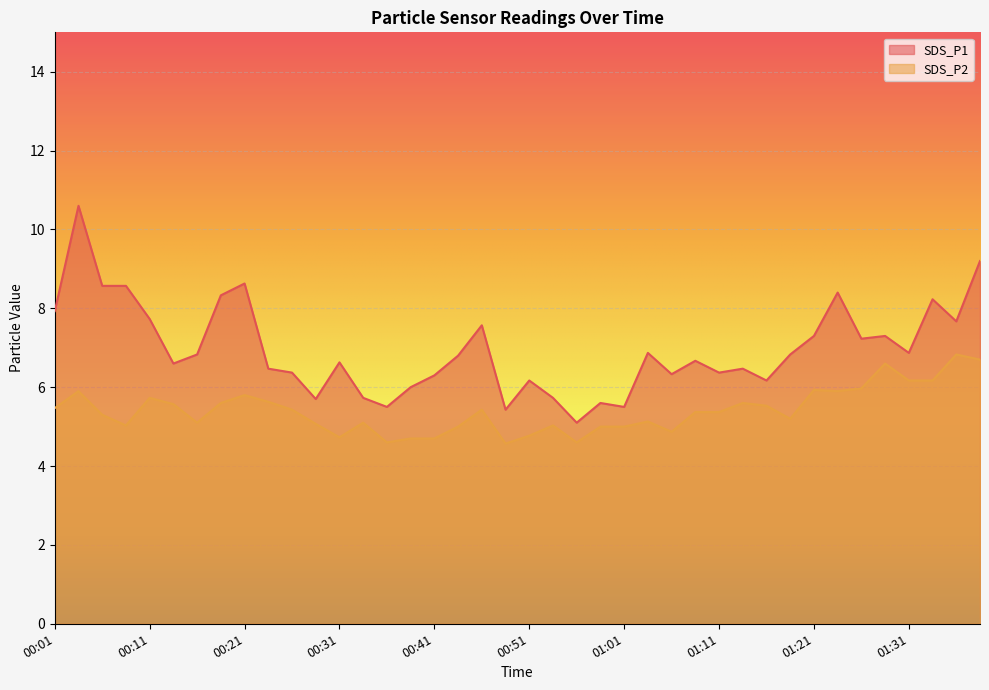

True or false: SDS_P1 and SDS_P2 cross at least once.

False